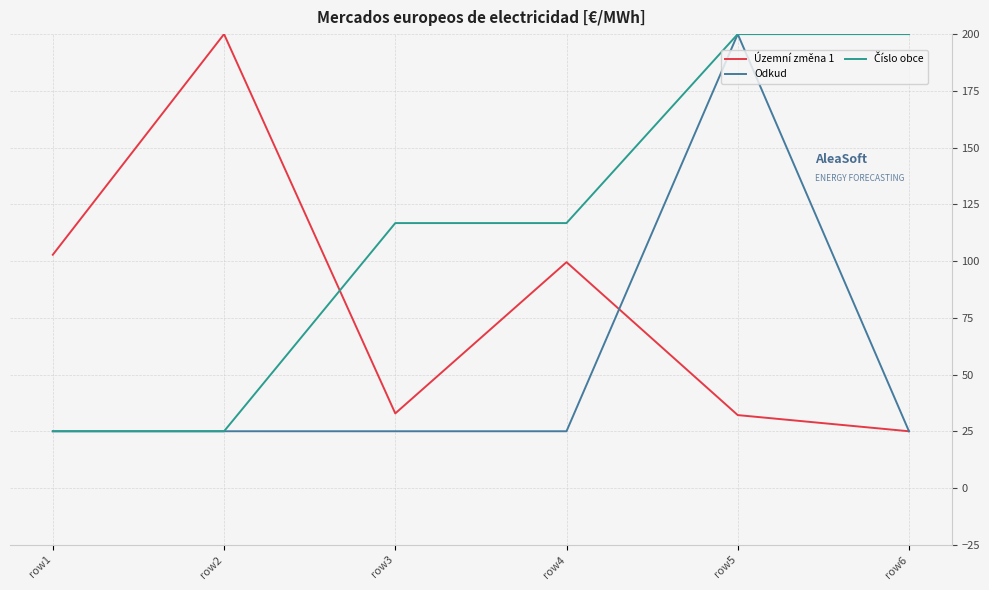

What is the total value across all series at row4?

241.3